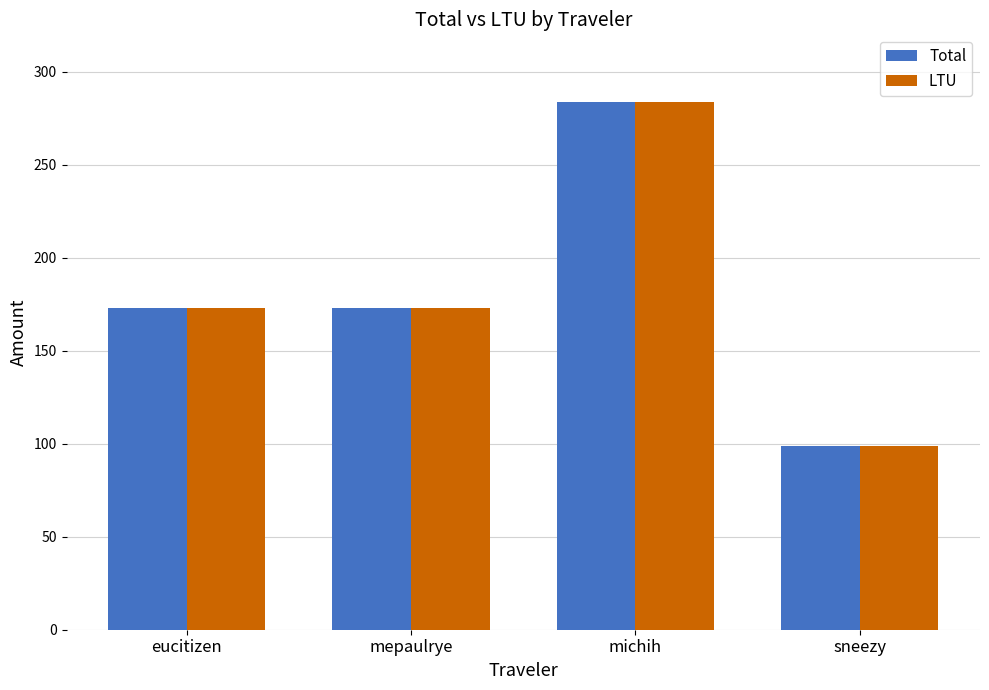

What is the average value of the LTU series?

181.9